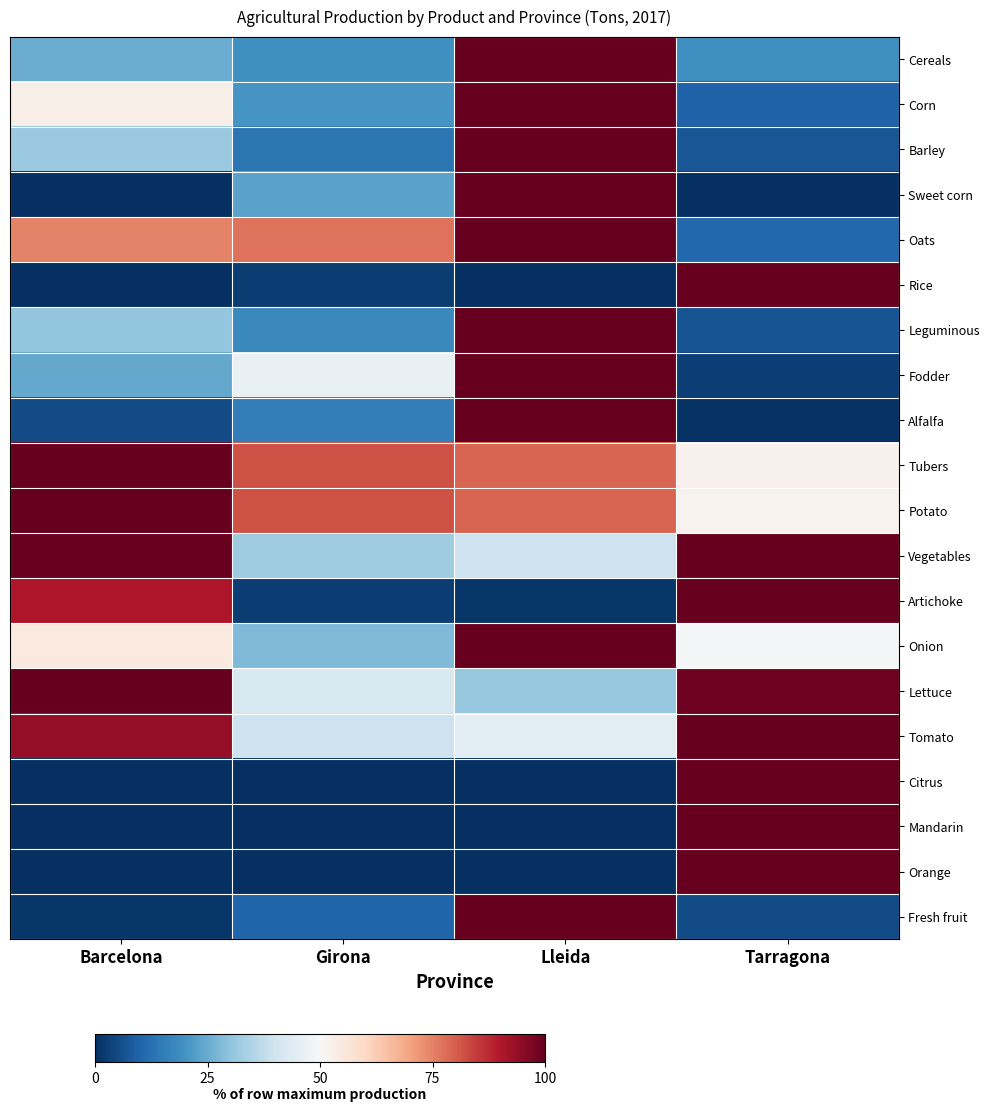

What is the total value across all series at Tarragona?

1014.0